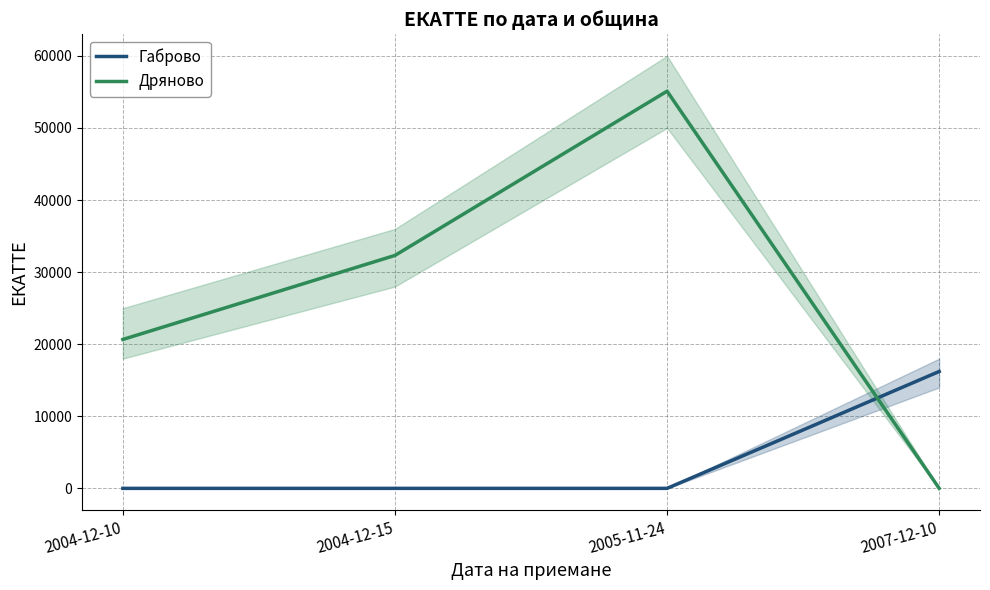

What is the value of the Дряново point at the 1st from the left?

20660